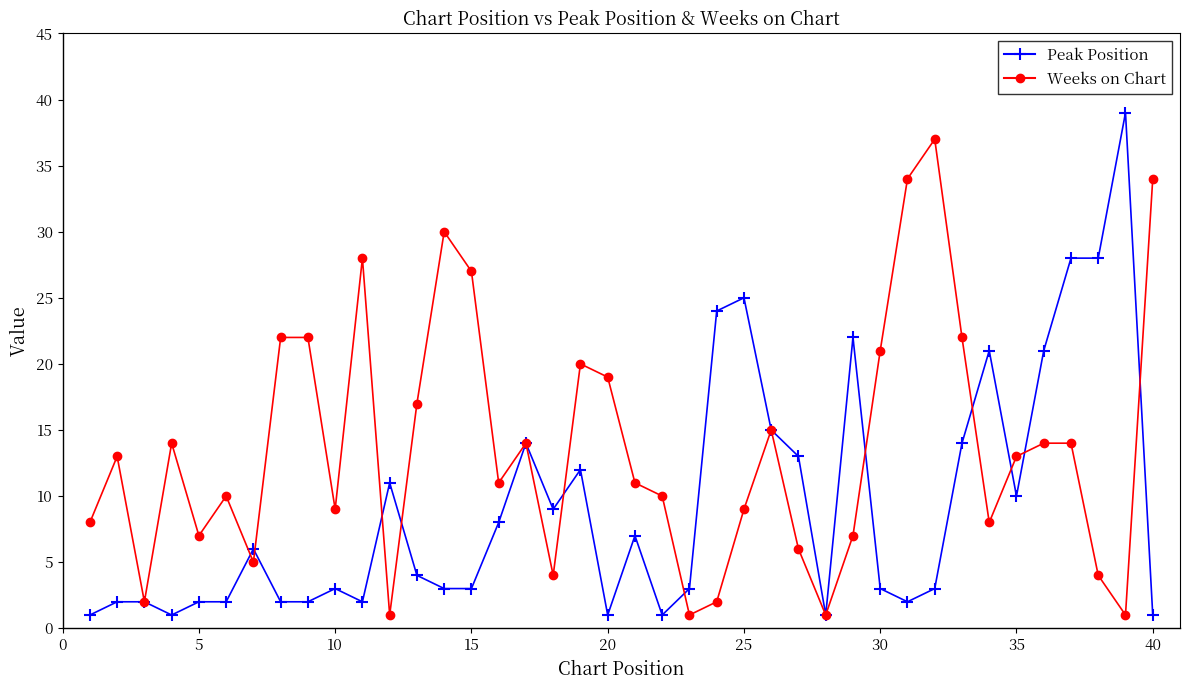

At how many categories does at least one series exceed 16?

21